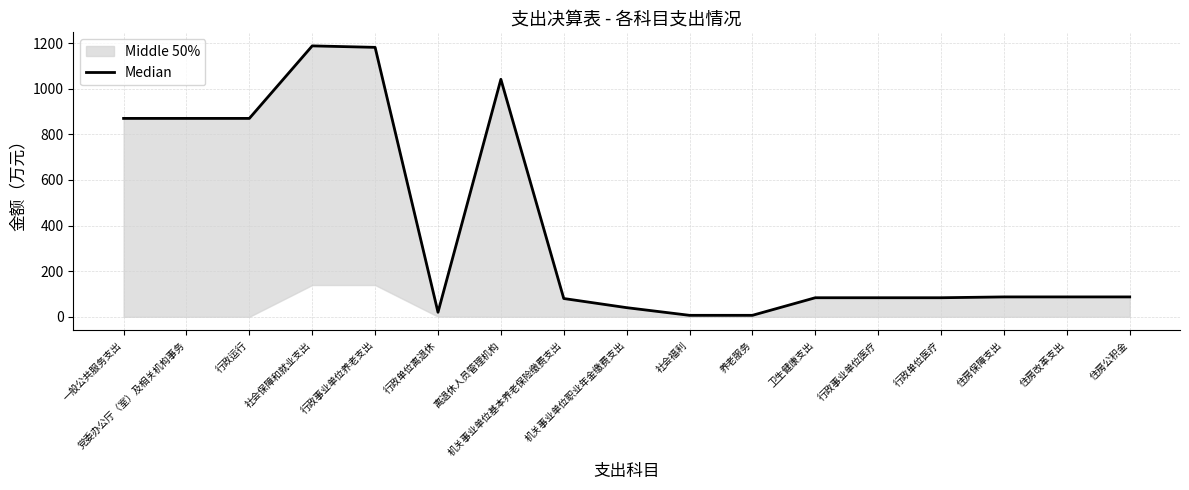

Where is the data nearest to the value 597?

一般公共服务支出